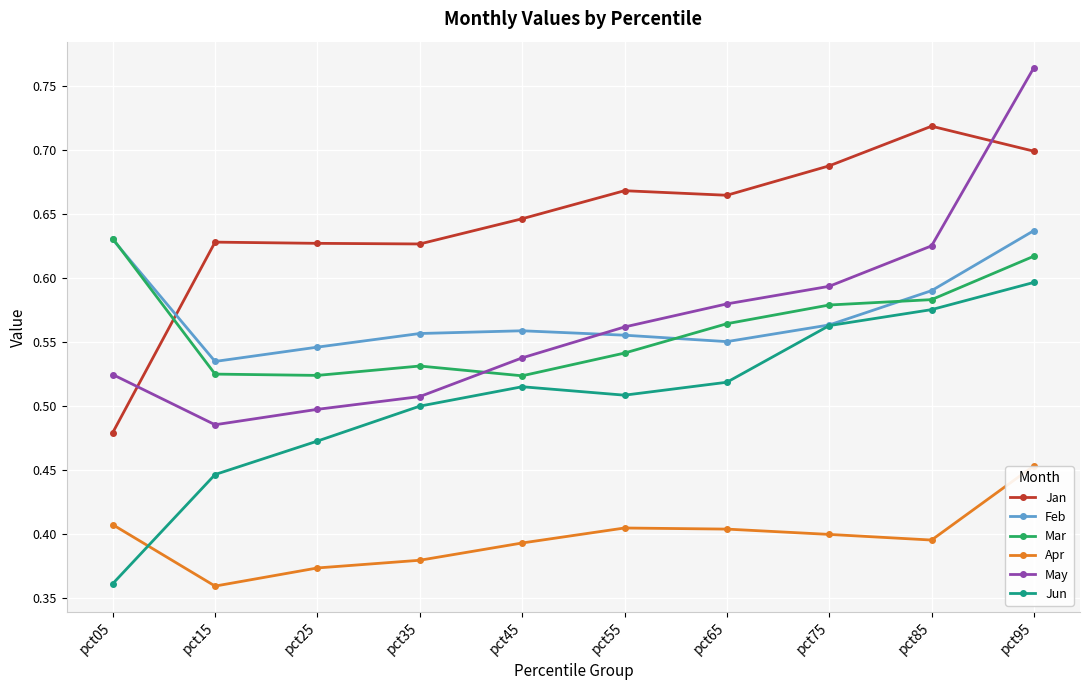

Rank the series by their maximum value, from lowest to highest.

Apr, Jun, Mar, Feb, Jan, May